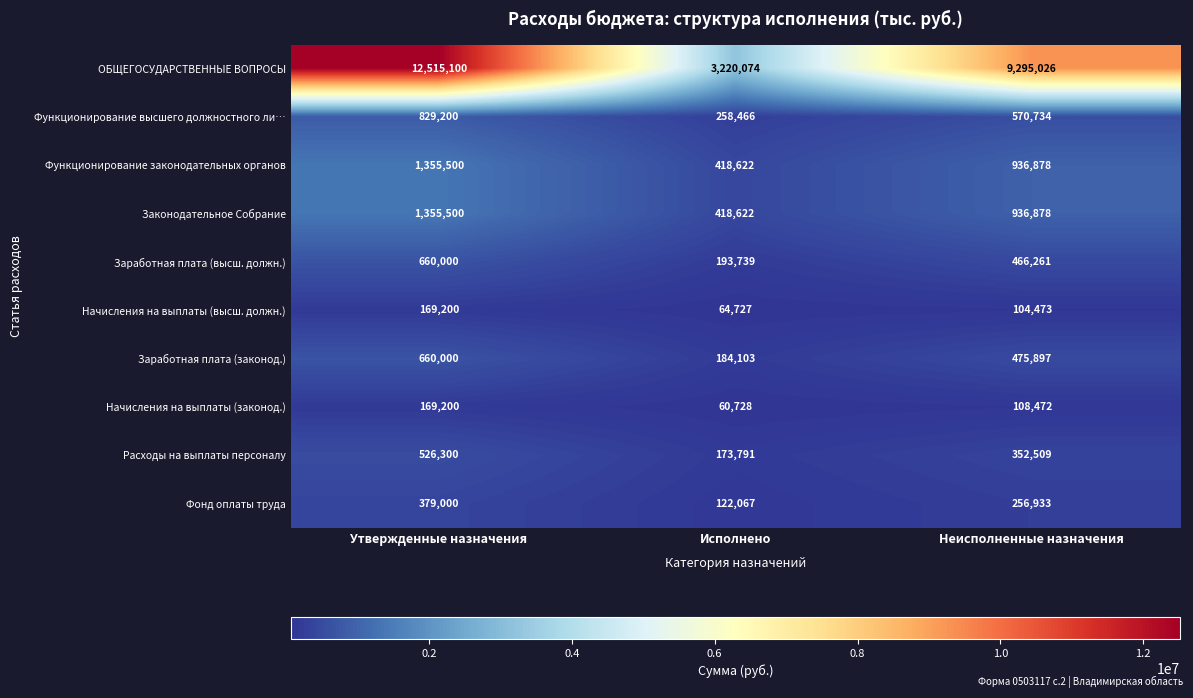

What is the maximum value shown in the chart?

12515100